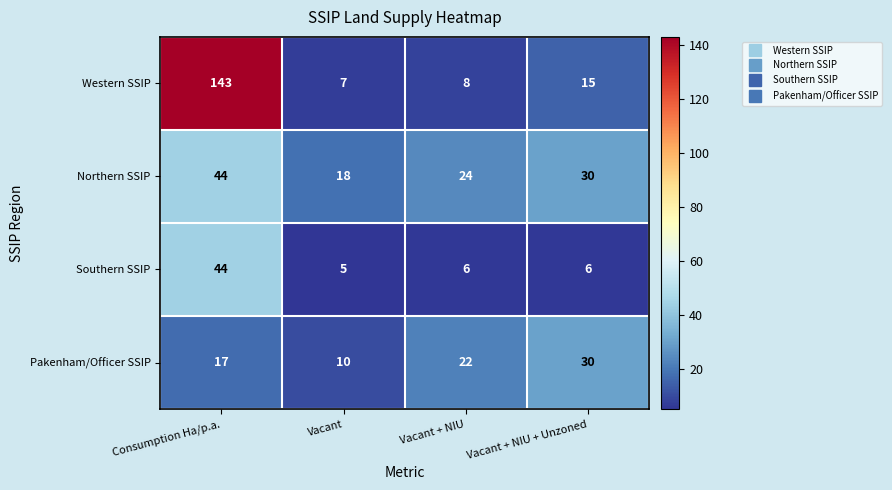

What is the sum of the Pakenham/Officer SSIP values at Vacant and Consumption Ha/p.a.?

27